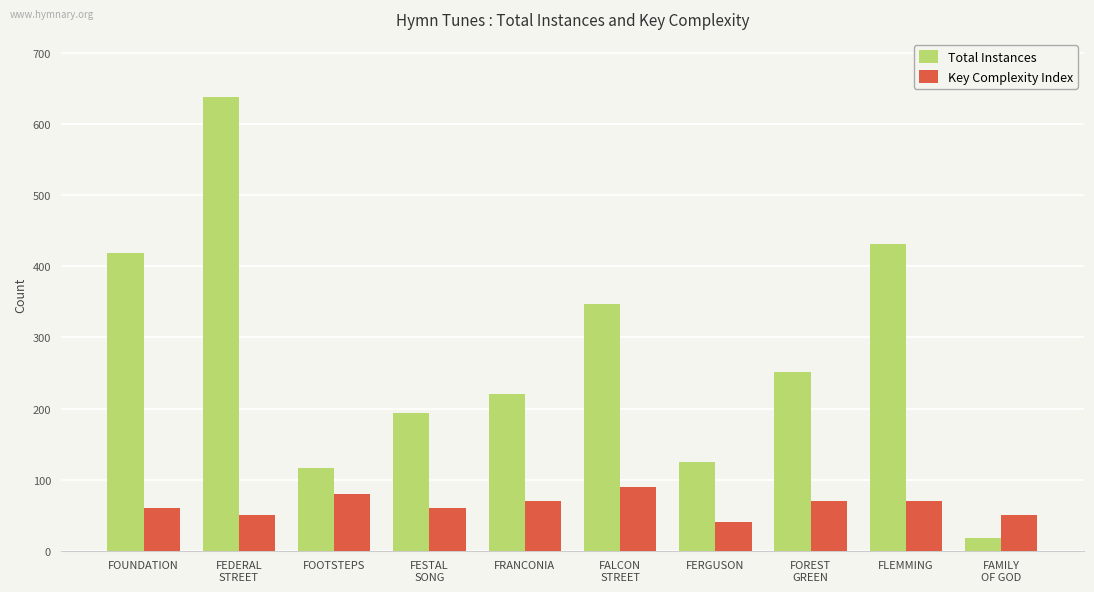

What is the difference between the second highest and minimum values in the Total Instances series?

414